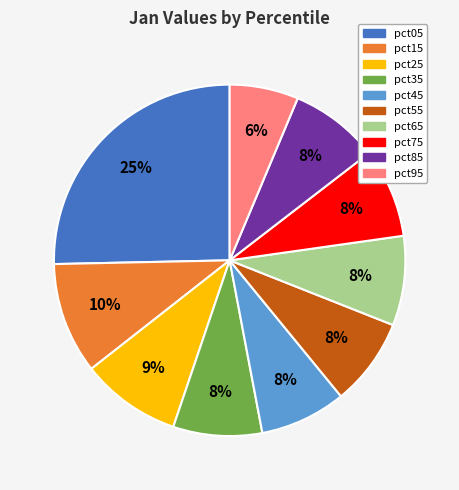

Which category has the smallest portion of the pie?

pct95